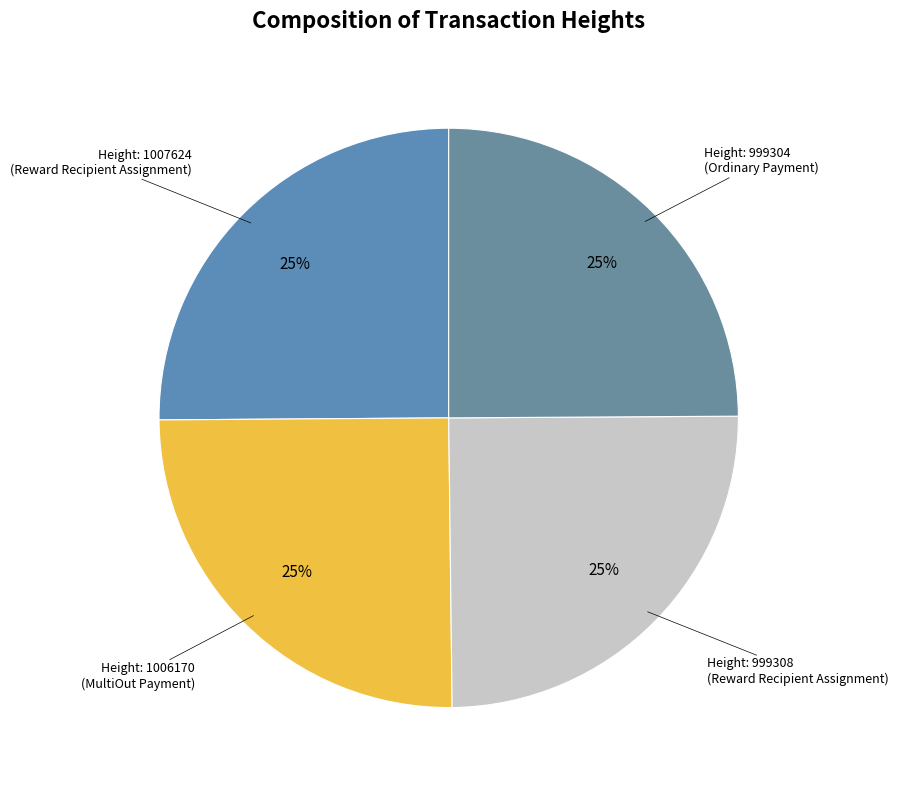

Count the number of slices in the pie.

4